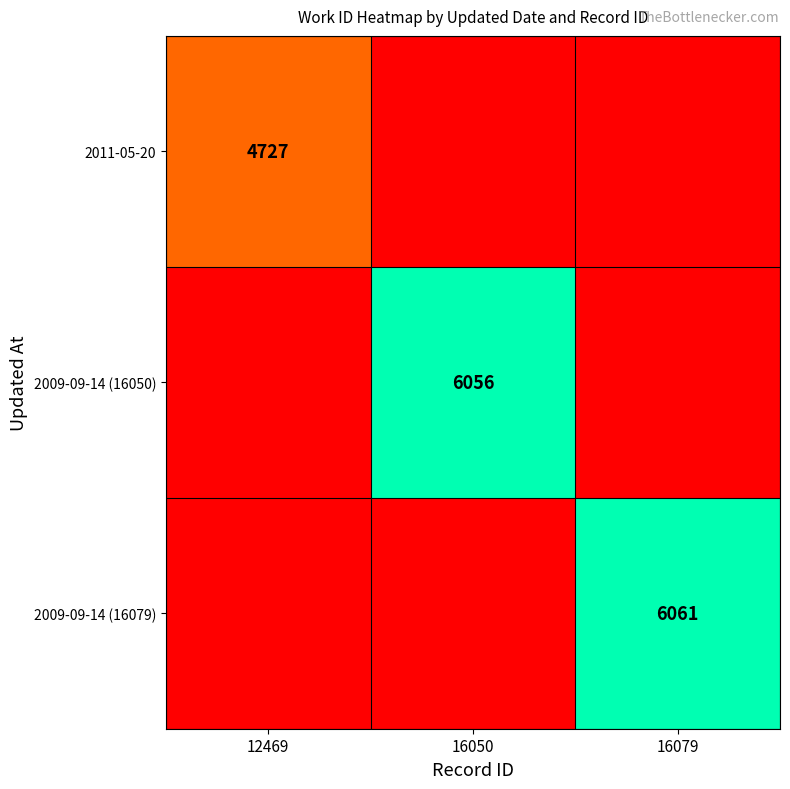

Is the value of 2011-05-20 at 12469 greater than the value of 2009-09-14 (16050) at 16050?

No